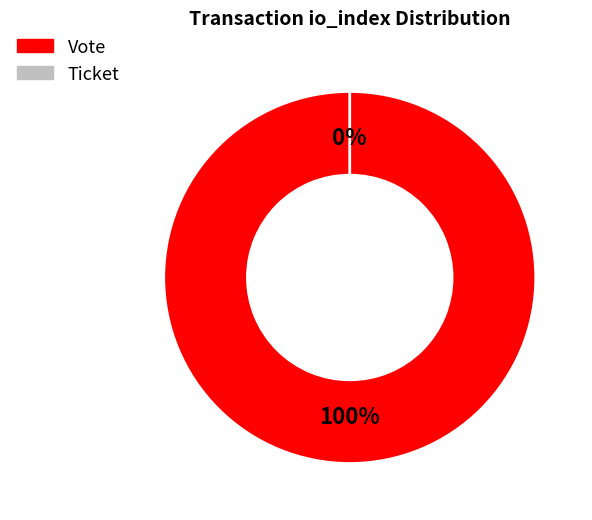

Does Ticket (io_index=0) represent more than half of the total?

No